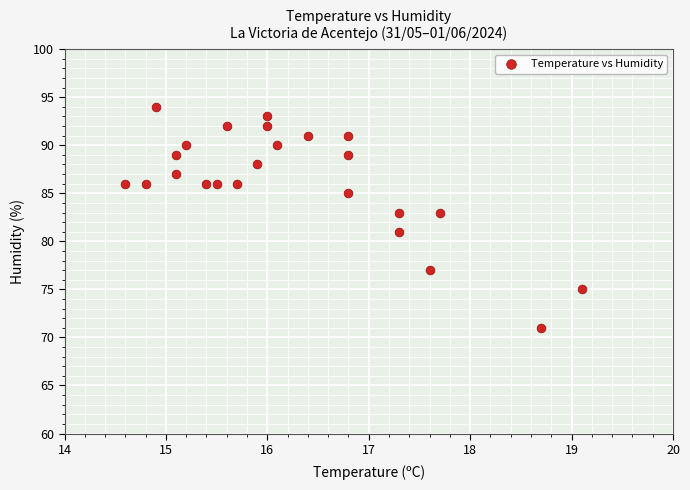

What is the range of Y values (max minus min)?

23